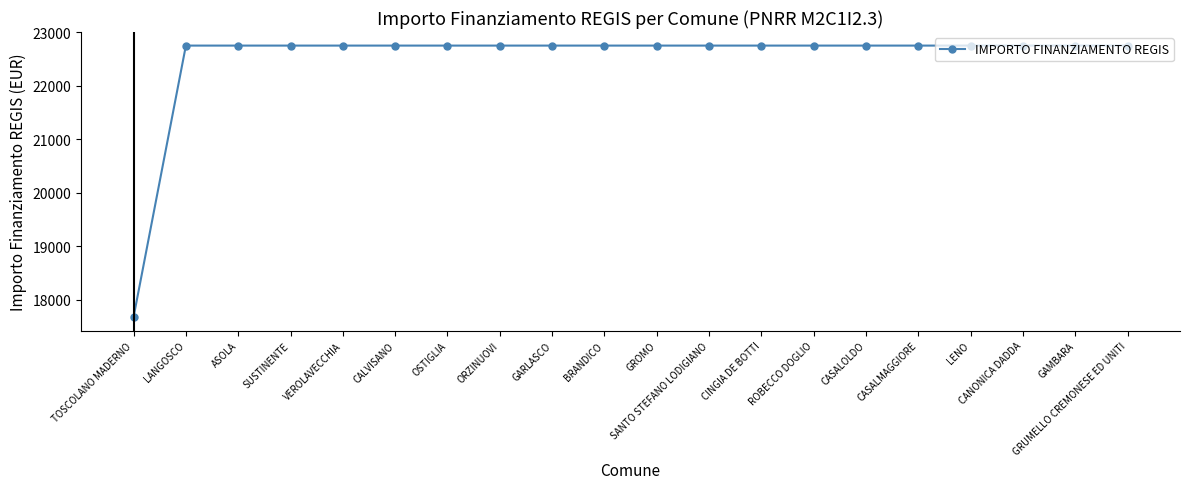

The value at VEROLAVECCHIA is 22750.0. True or false?

True